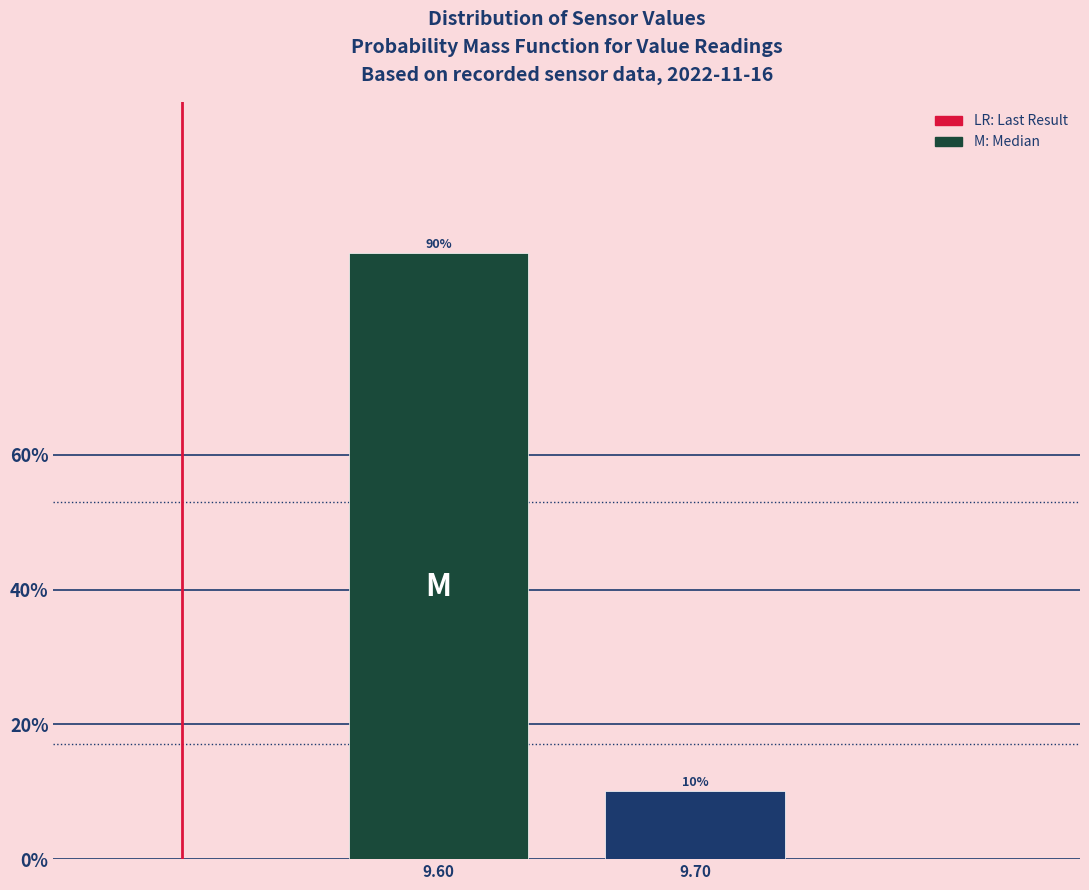

Between 9.60 and 9.70, which is larger?

9.60